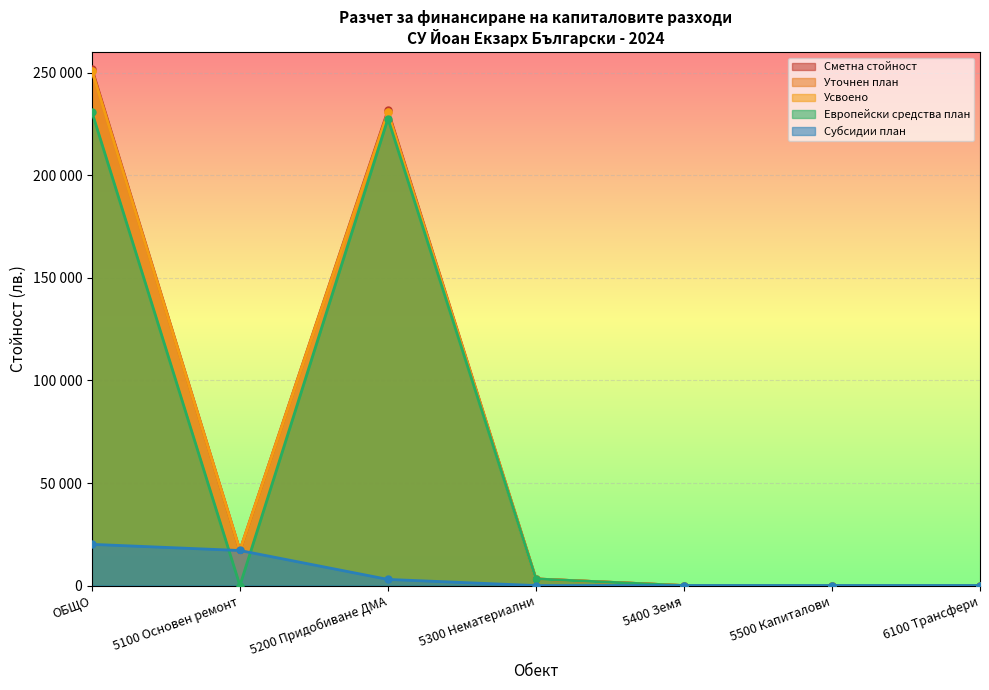

What position from the right is 5500 Капиталови?

2